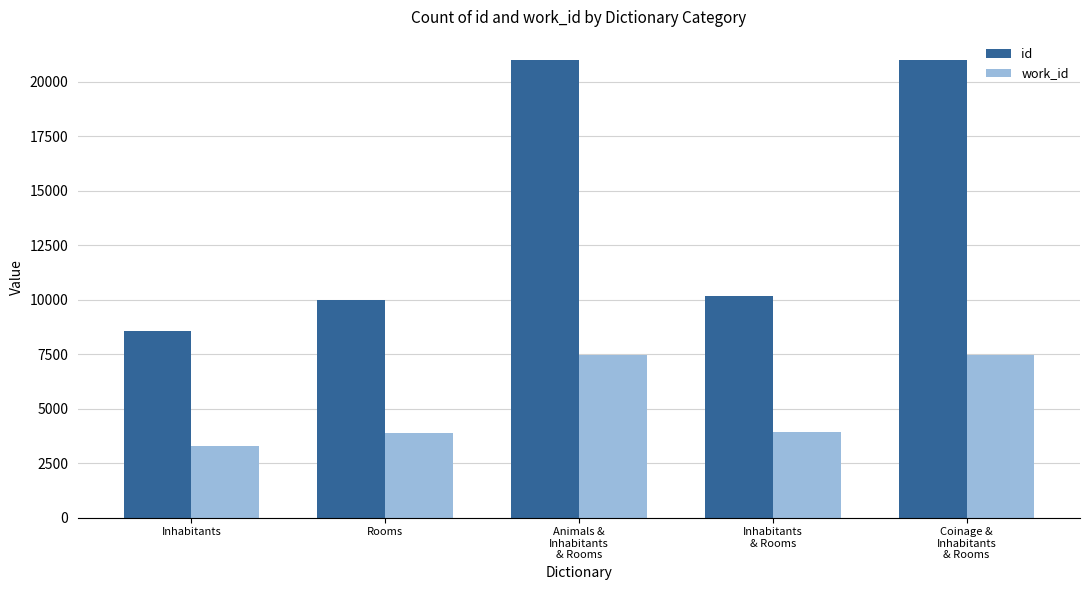

At Rooms, list the series in order from smallest to largest.

work_id, id